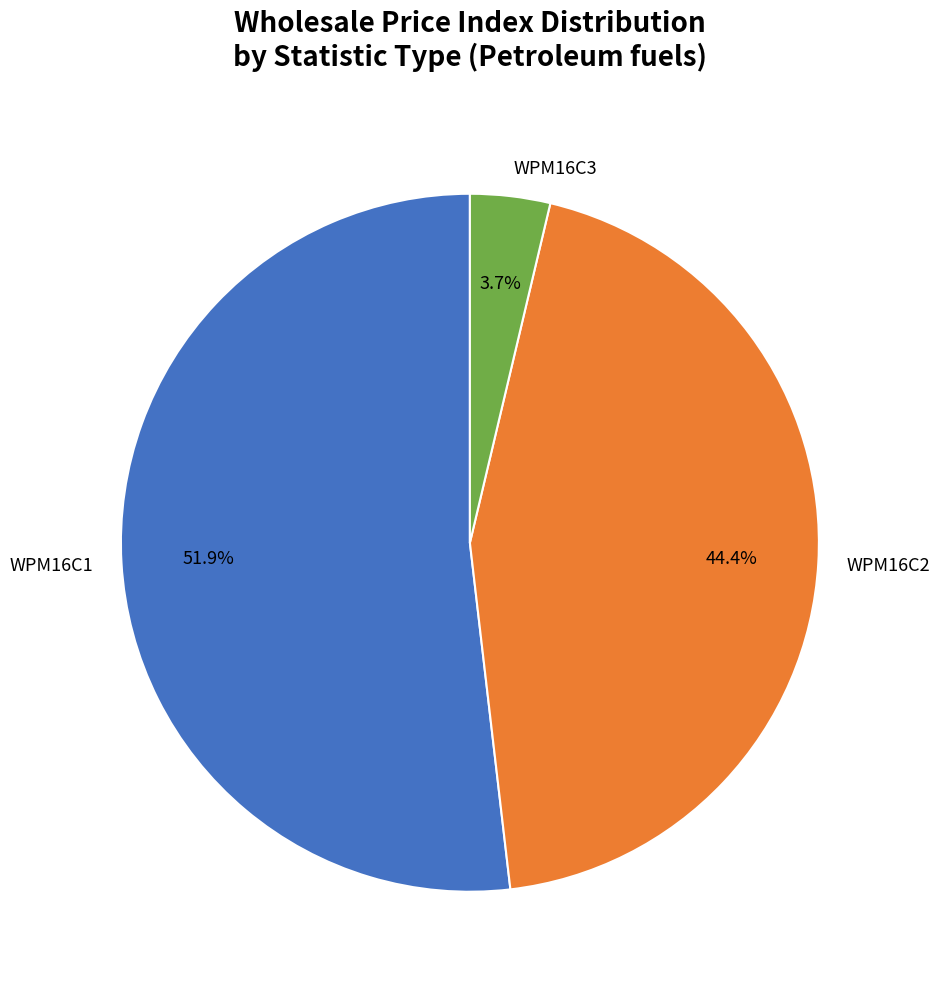

Rank the categories by value from highest to lowest.

WPM16C1, WPM16C2, WPM16C3